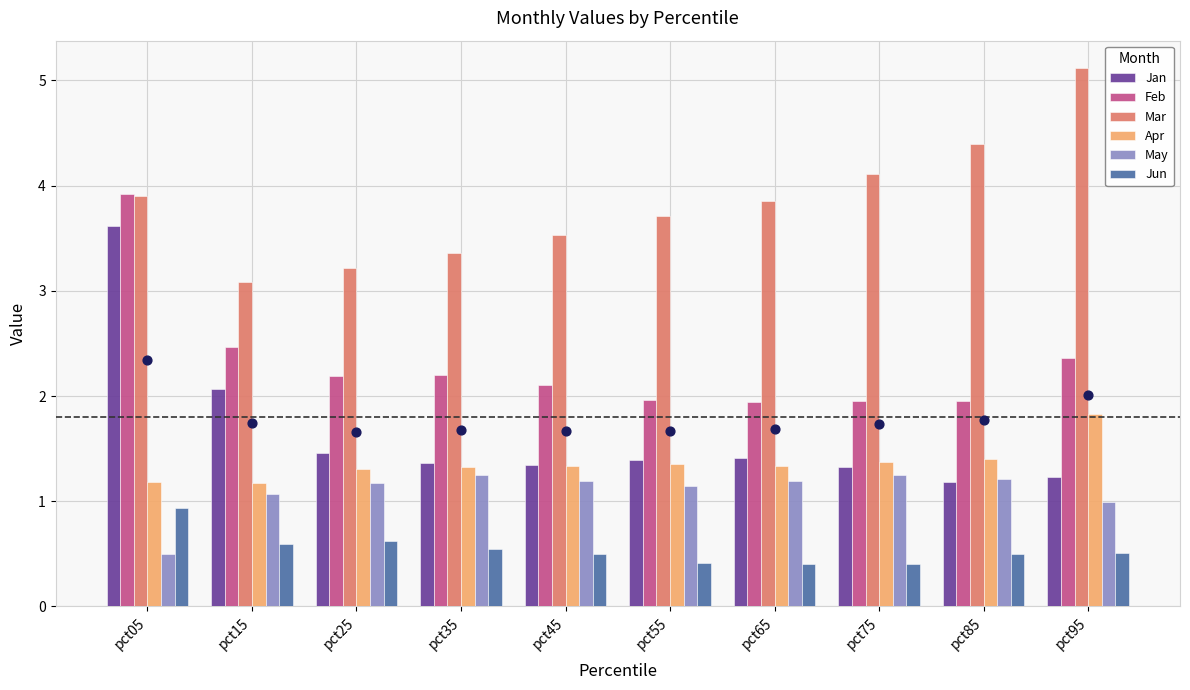

Is the value of May at pct45 greater than the value of Feb at pct15?

No